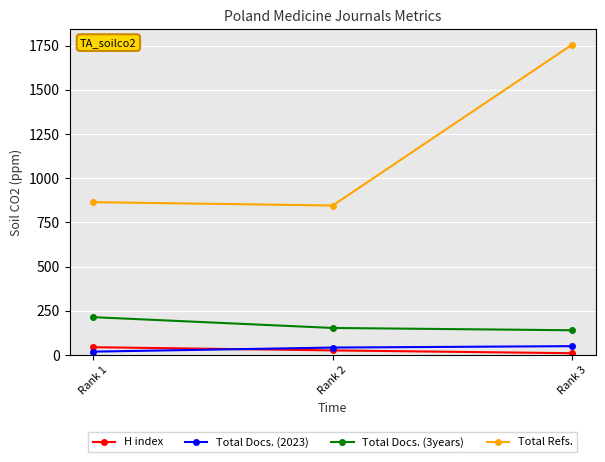

How many data points does each series have?

3